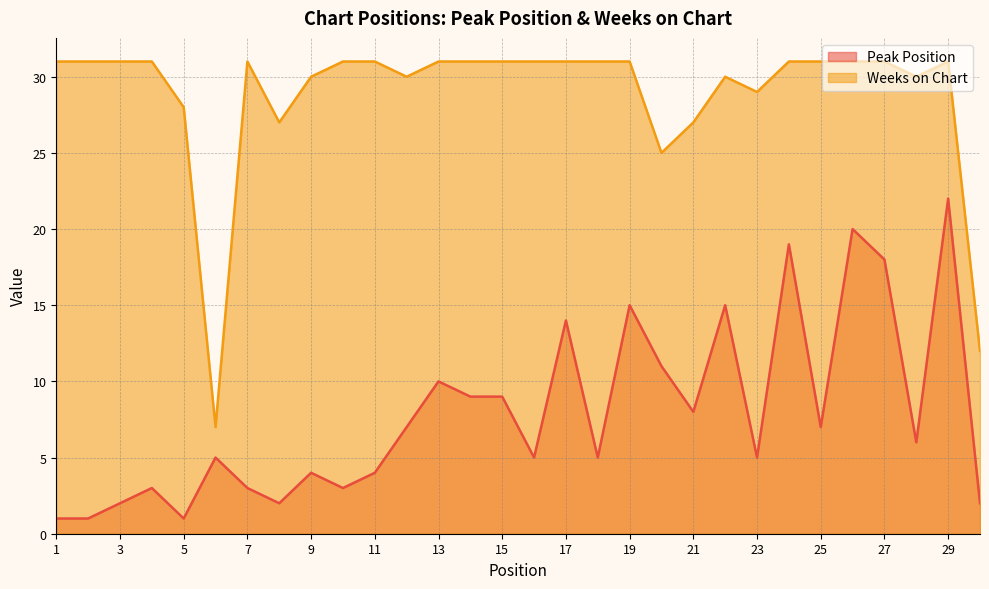

Which series has the widest spread of values?

Weeks on Chart